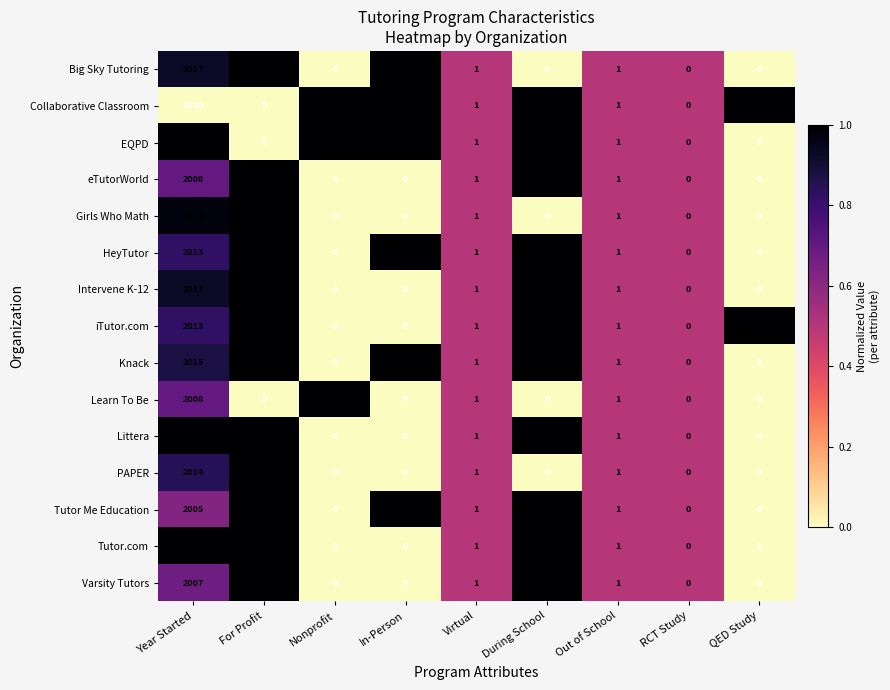

At which label does Varsity Tutors first exceed 1?

Year Started